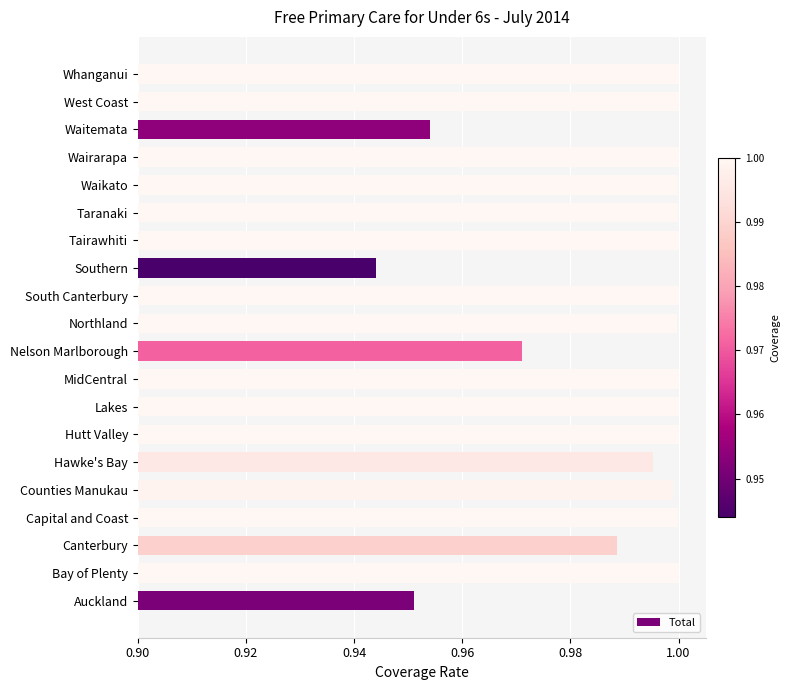

At which label is the value closest to 0?

Southern